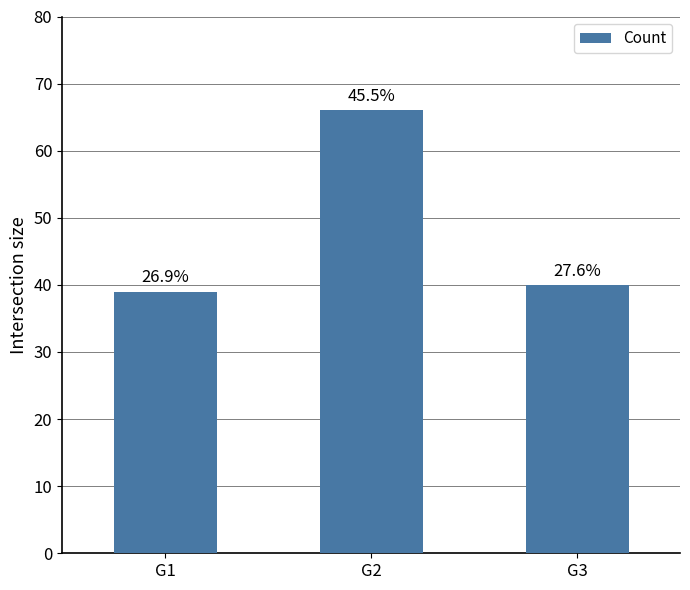

What is the sum of the values at G3 and G2?

106